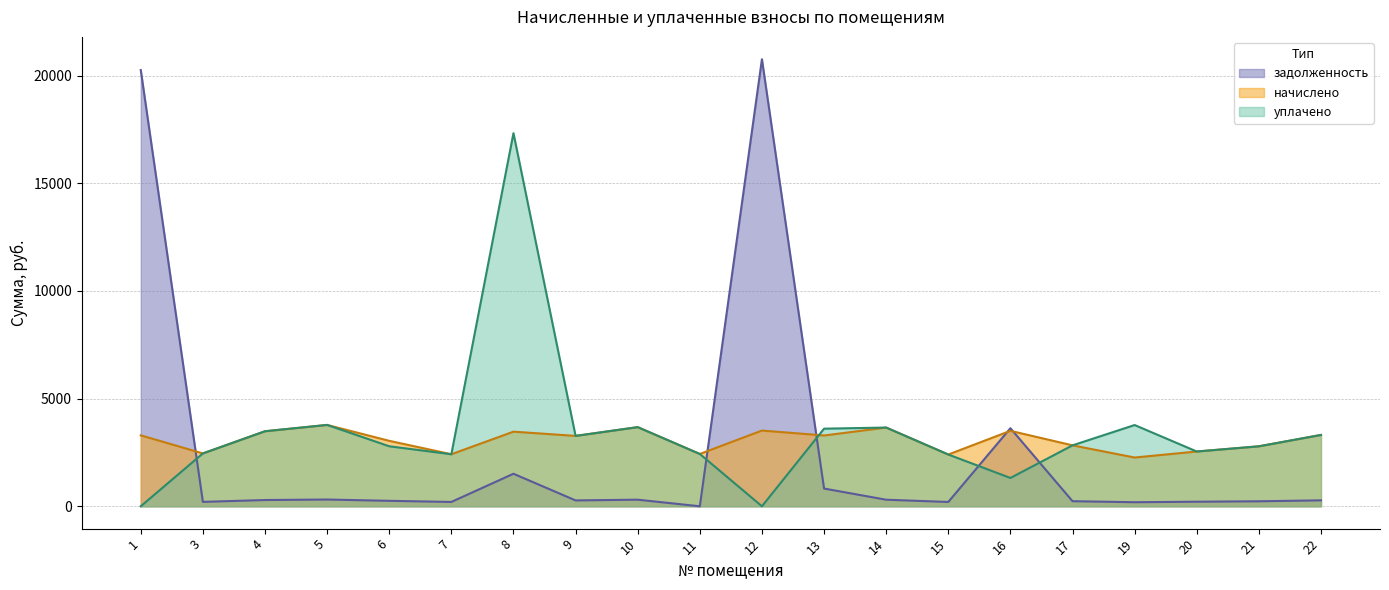

Reading left to right, transcribe all the data shown in this chart.

начислено: 3294.5	2455.0	3485.3	3777.8	3040.1	2416.8	3466.2	3269.0	3676.1	2429.5	3517.1	3288.1	3657.0	2404.1	3504.4	2830.2	2264.2	2544.0	2785.7	3313.6
уплачено: 0.0	2455.0	3485.3	3779.0	2786.7	2416.8	17331.0	3269.0	3676.1	2429.5	0.0	3604.5	3657.0	2404.1	1315.0	2830.2	3773.6	2544.0	2785.7	3313.6
задолженность: 20263.0	204.6	290.4	313.8	253.3	201.4	1510.8	272.4	306.3	0.0	20764.8	823.7	304.8	200.3	3626.0	235.8	188.7	212.0	232.1	276.1